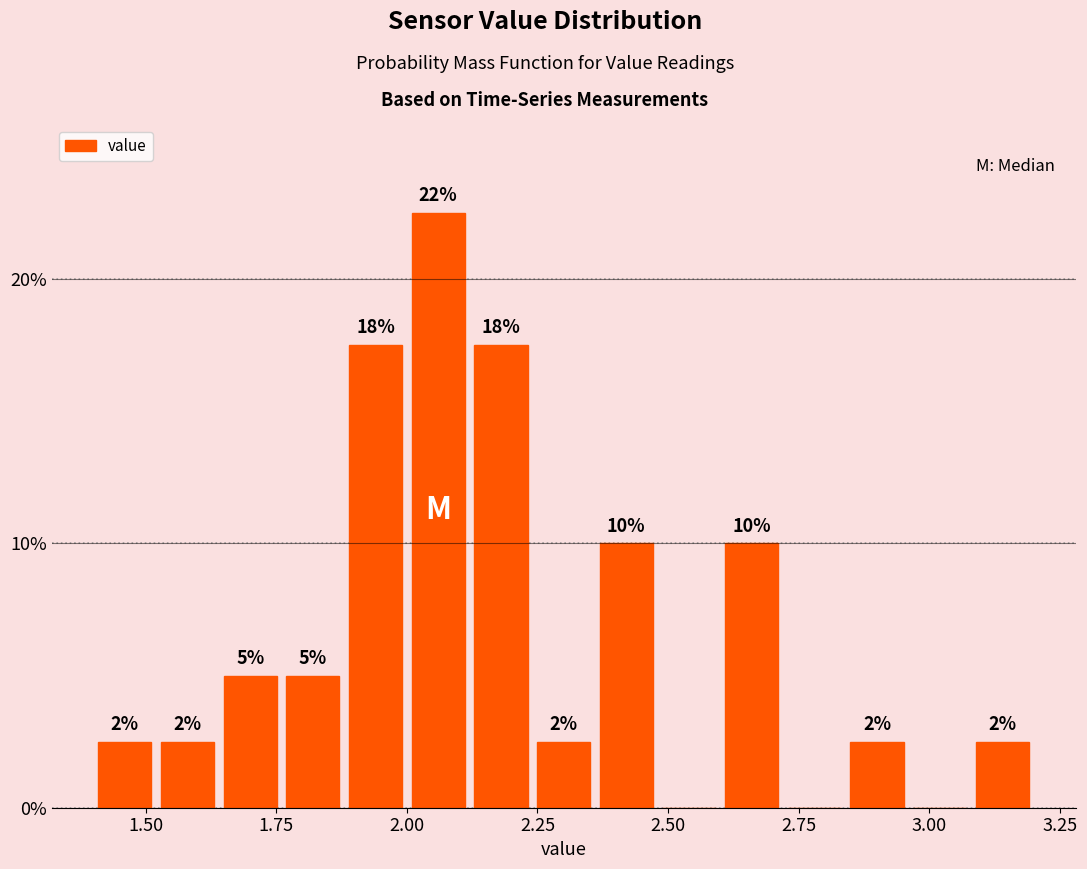

Read against the x-axis, roughly where is the centre of the tallest bar?

2.05